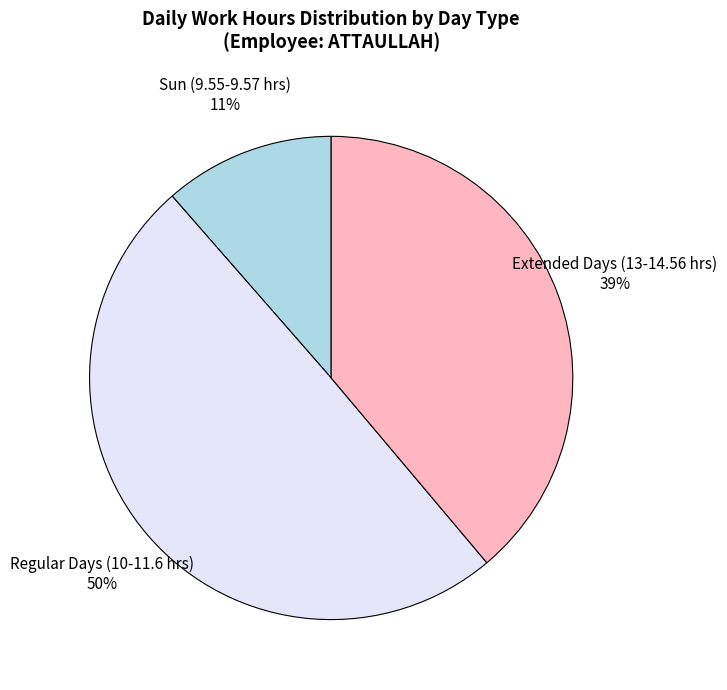

The Extended Days (13-14.56 hrs) slice represents 39% of the pie. True or false?

True